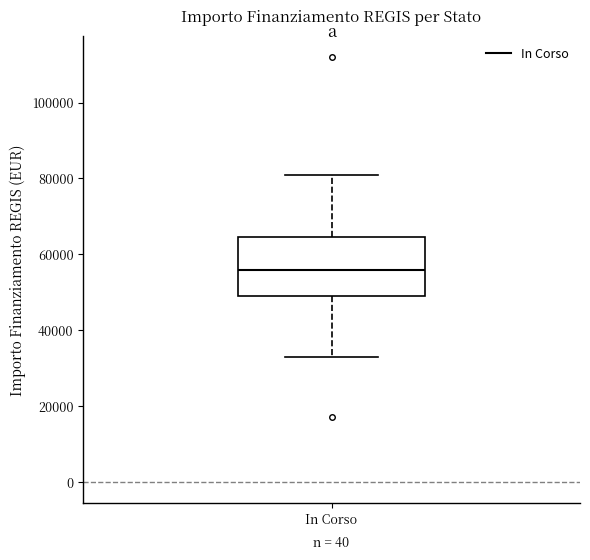

Where is the upper edge of the box for In Corso on the y-axis? The values are not printed on the chart, so give them approximately, as read against the axis.

64000